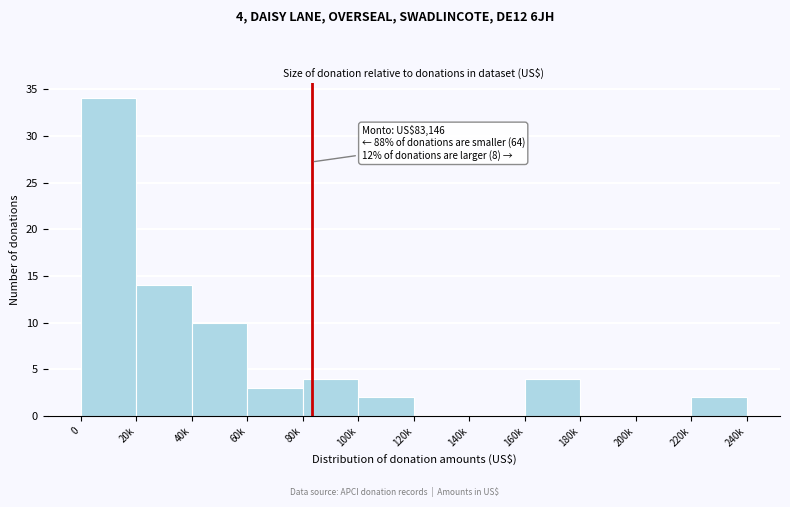

Reading left to right, transcribe all the data shown in this chart.

0=34	20k=14	40k=10	60k=3	80k=4	100k=2	120k=0	140k=0	160k=4	180k=0	200k=0	220k=2